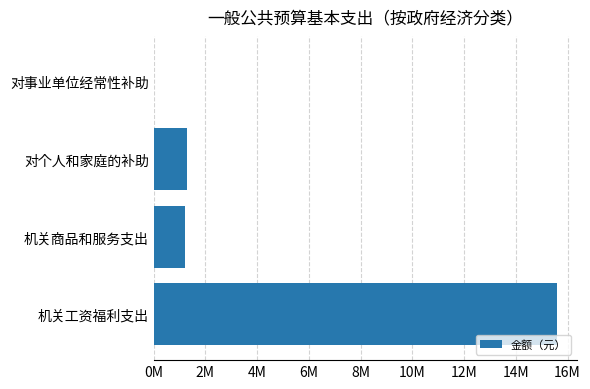

What is the average value?

4519032